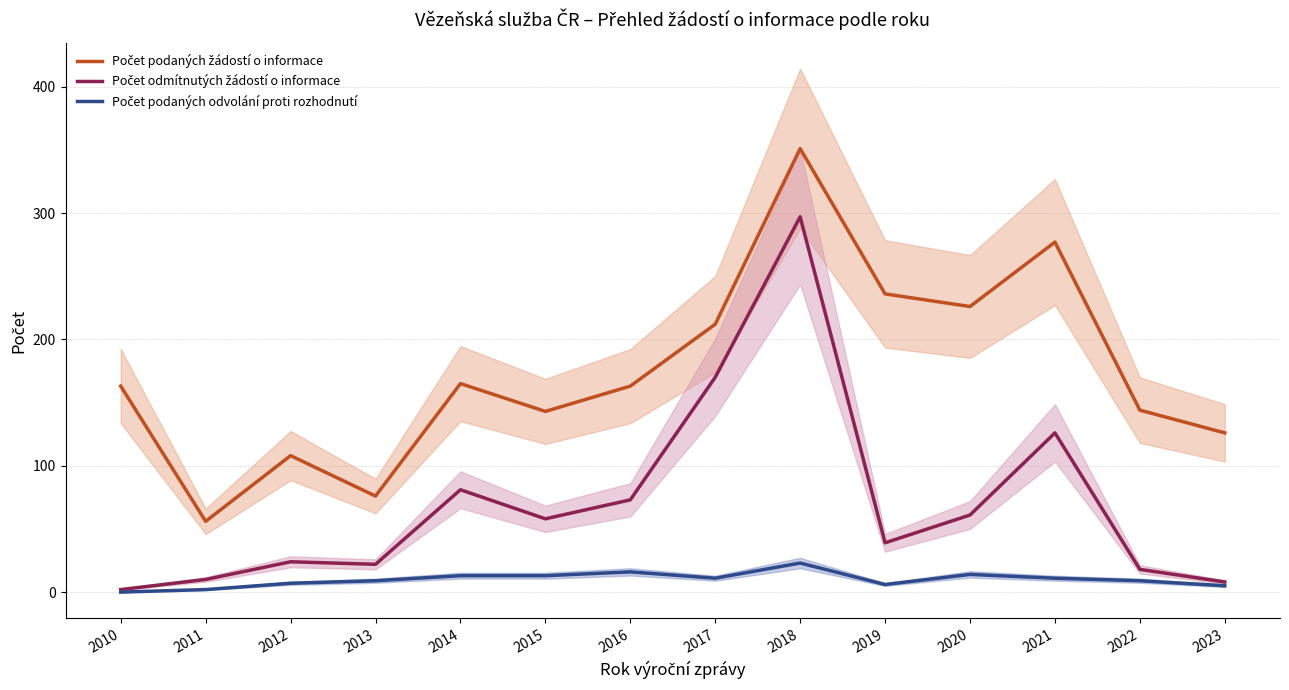

The value of Počet odmítnutých žádostí o informace at 2013 is 22. True or false?

True